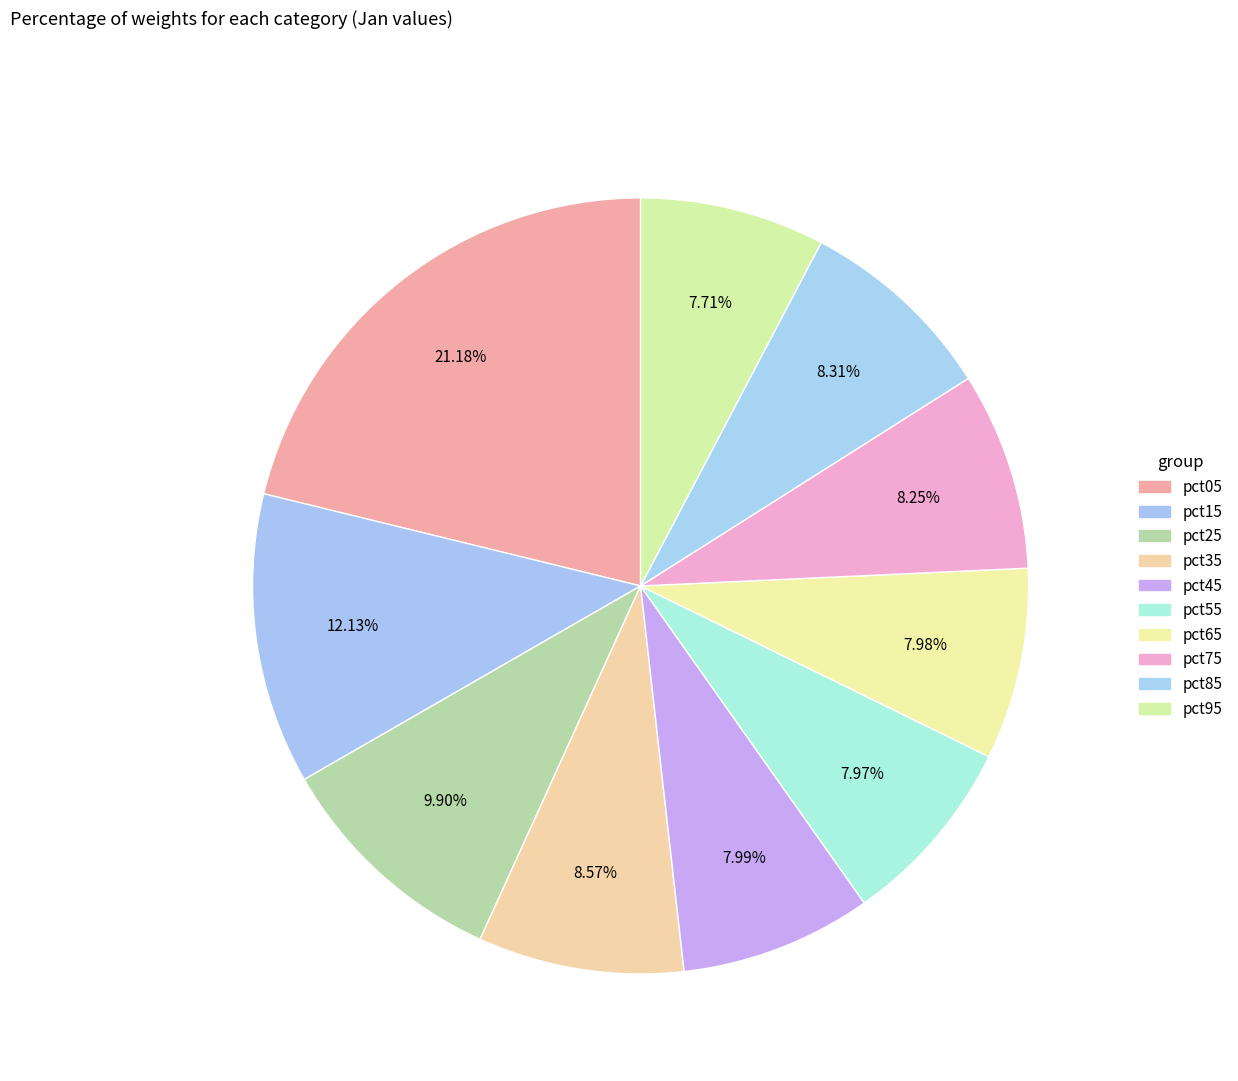

What is the largest slice in the pie chart?

pct05